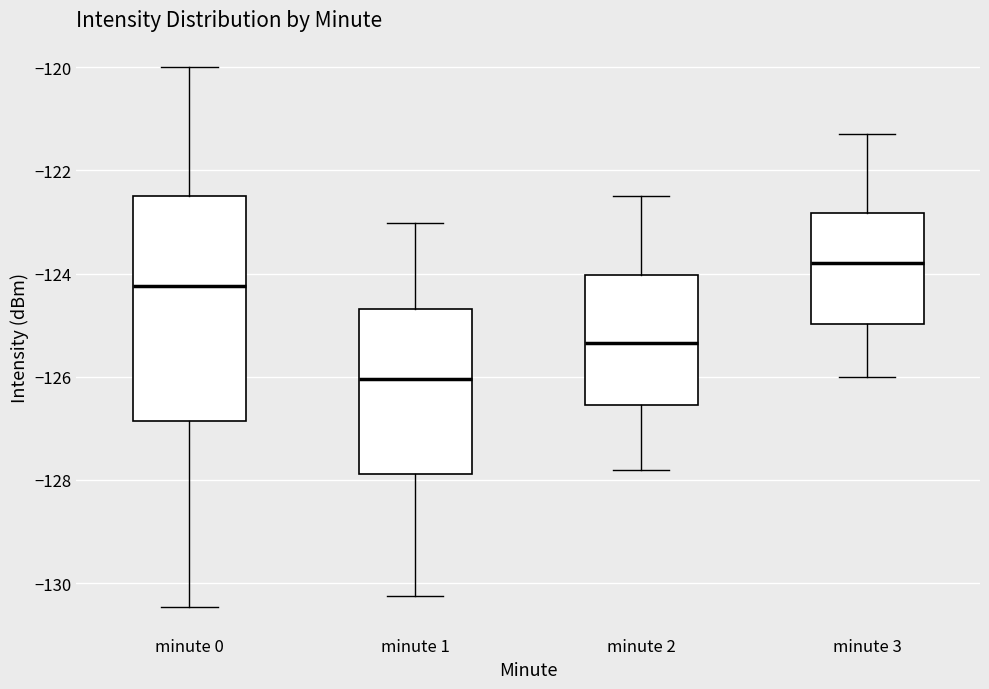

Reading left to right, transcribe this box plot: for each box, give where its median line is, the range the box spans, and where its two whiskers end, as read against the y-axis. The values are not printed on the chart, so give them approximately, as read against the axis.

minute 0: median -124.2, box -126.8 to -122.4, whiskers -130.4 to -120.0
minute 1: median -126.0, box -127.8 to -124.6, whiskers -130.2 to -123.0
minute 2: median -125.4, box -126.6 to -124.0, whiskers -127.8 to -122.4
minute 3: median -123.8, box -125.0 to -122.8, whiskers -126.0 to -121.2